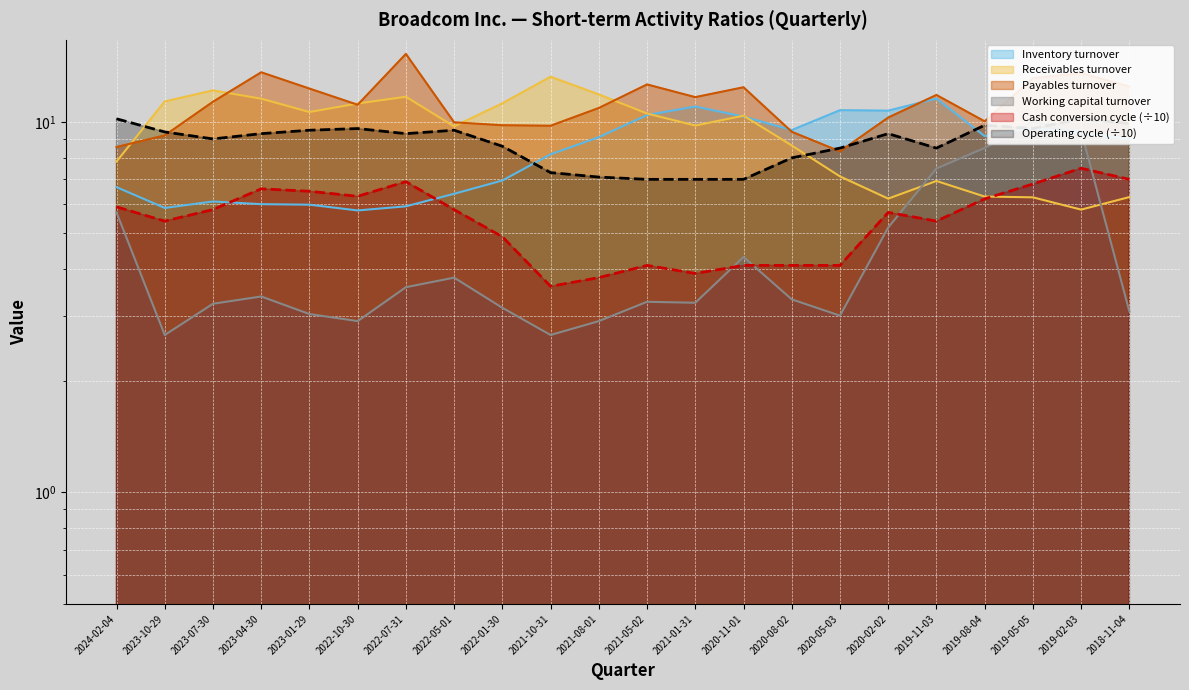

The value of Working capital turnover at 2022-05-01 is 3.8. True or false?

True